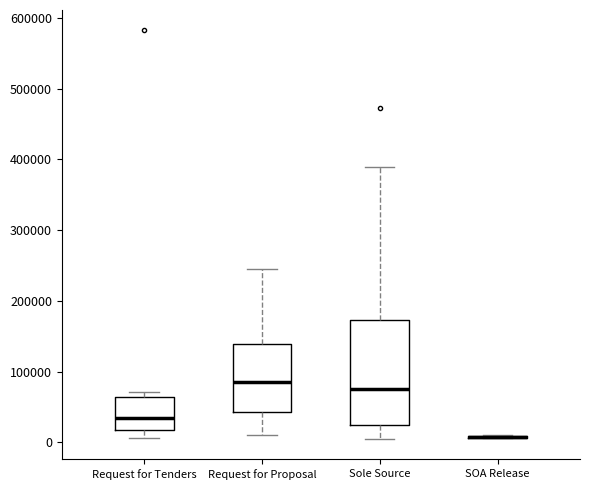

Comparing the boxes themselves (not the whiskers), which one is the tallest?

Sole Source